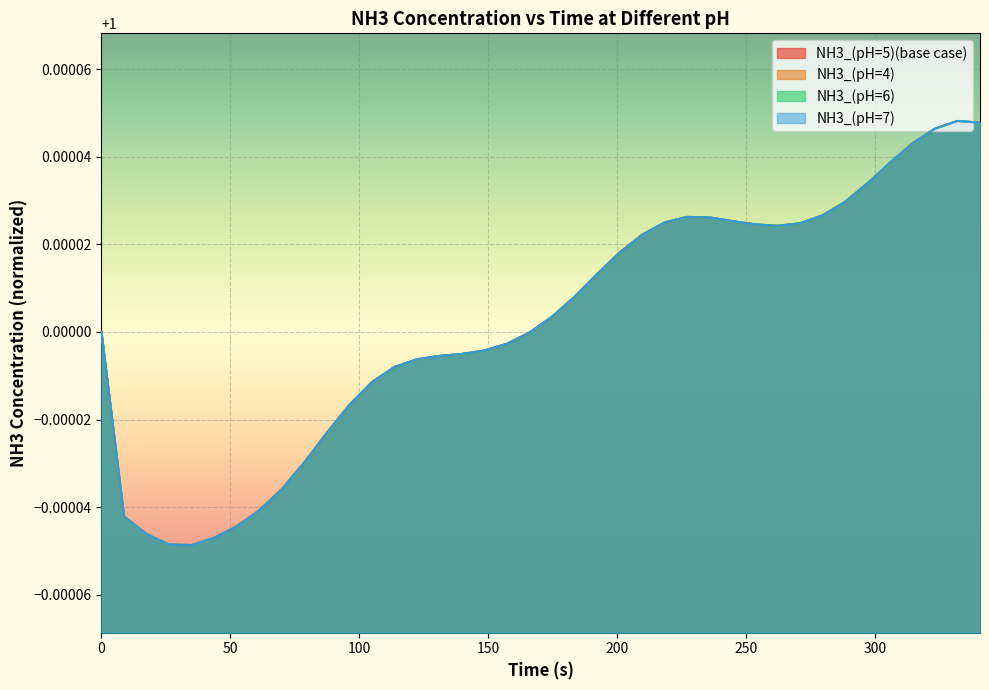

Reading left to right, list all the values displayed in this chart.

NH3_(pH=5)(base case): 1.0	1.0	1.0	1.0	1.0	1.0	1.0	1.0	1.0	1.0	1.0	1.0	1.0	1.0	1.0	1.0	1.0	1.0	1.0	1.0	1.0	1.0	1.0	1.0	1.0	1.0	1.0	1.0	1.0	1.0	1.0	1.0	1.0	1.0	1.0	1.0	1.0	1.0	1.0	1.0
NH3_(pH=4): 1.0	1.0	1.0	1.0	1.0	1.0	1.0	1.0	1.0	1.0	1.0	1.0	1.0	1.0	1.0	1.0	1.0	1.0	1.0	1.0	1.0	1.0	1.0	1.0	1.0	1.0	1.0	1.0	1.0	1.0	1.0	1.0	1.0	1.0	1.0	1.0	1.0	1.0	1.0	1.0
NH3_(pH=6): 1.0	1.0	1.0	1.0	1.0	1.0	1.0	1.0	1.0	1.0	1.0	1.0	1.0	1.0	1.0	1.0	1.0	1.0	1.0	1.0	1.0	1.0	1.0	1.0	1.0	1.0	1.0	1.0	1.0	1.0	1.0	1.0	1.0	1.0	1.0	1.0	1.0	1.0	1.0	1.0
NH3_(pH=7): 1.0	1.0	1.0	1.0	1.0	1.0	1.0	1.0	1.0	1.0	1.0	1.0	1.0	1.0	1.0	1.0	1.0	1.0	1.0	1.0	1.0	1.0	1.0	1.0	1.0	1.0	1.0	1.0	1.0	1.0	1.0	1.0	1.0	1.0	1.0	1.0	1.0	1.0	1.0	1.0